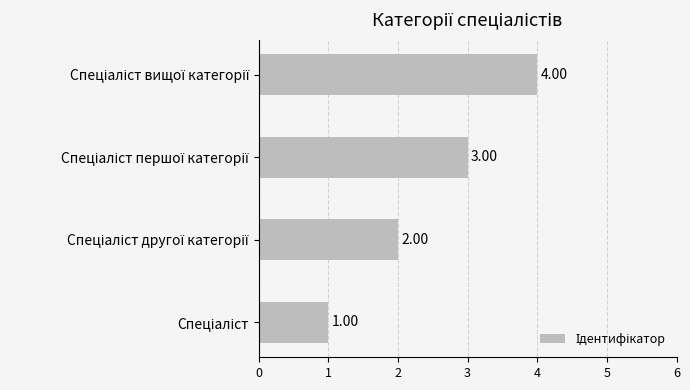

How many series are shown in this chart?

1